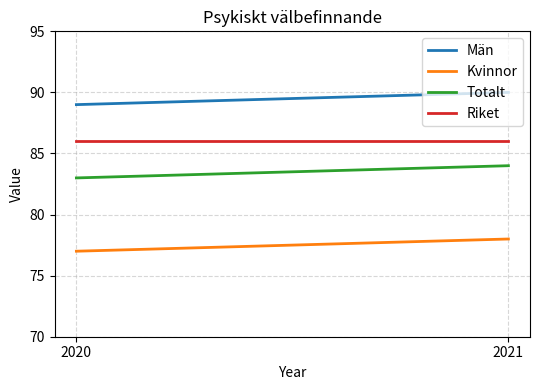

How many Totalt values are between 83 and 84?

2